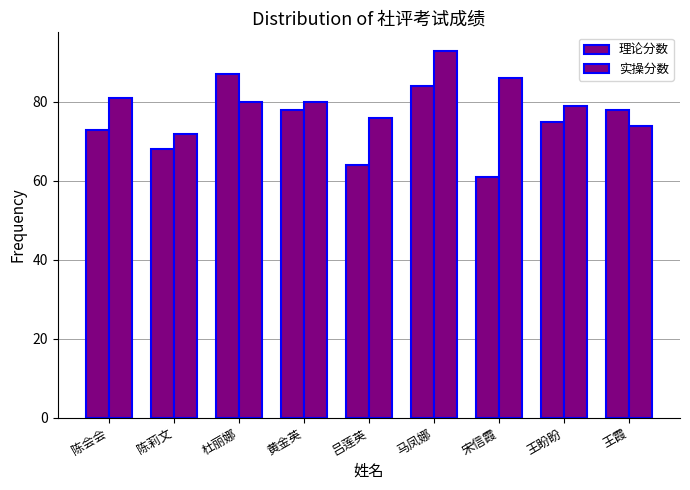

How many data points in 理论分数 are less than 75?

4